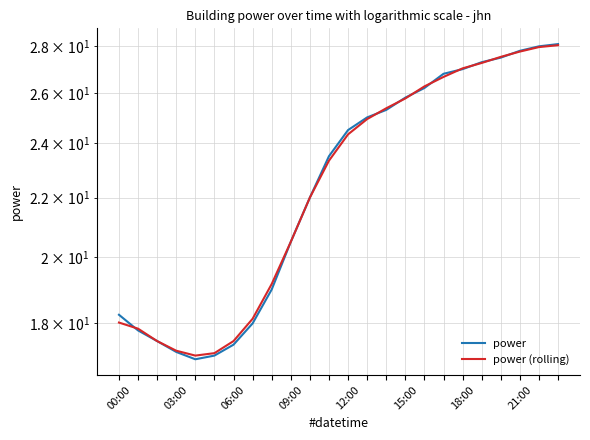

Between which two adjacent categories do power (rolling) and power first intersect?

00:00 and 03:00